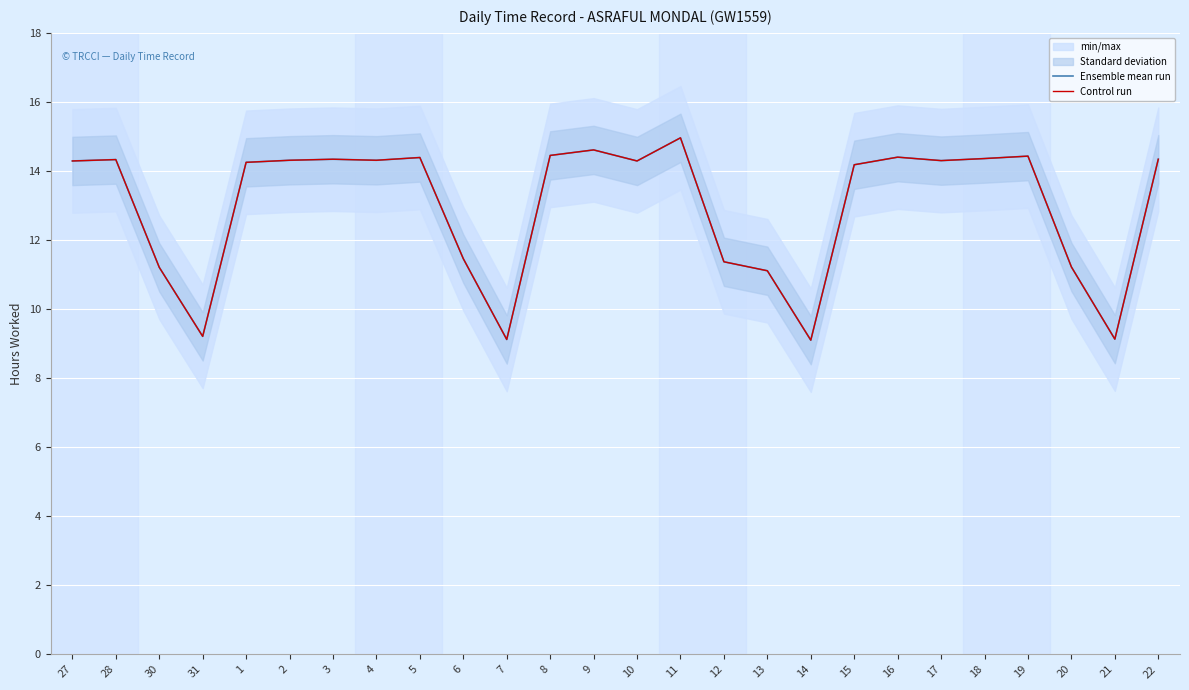

The value of Ensemble mean run at 5 is 5.5. True or false?

False